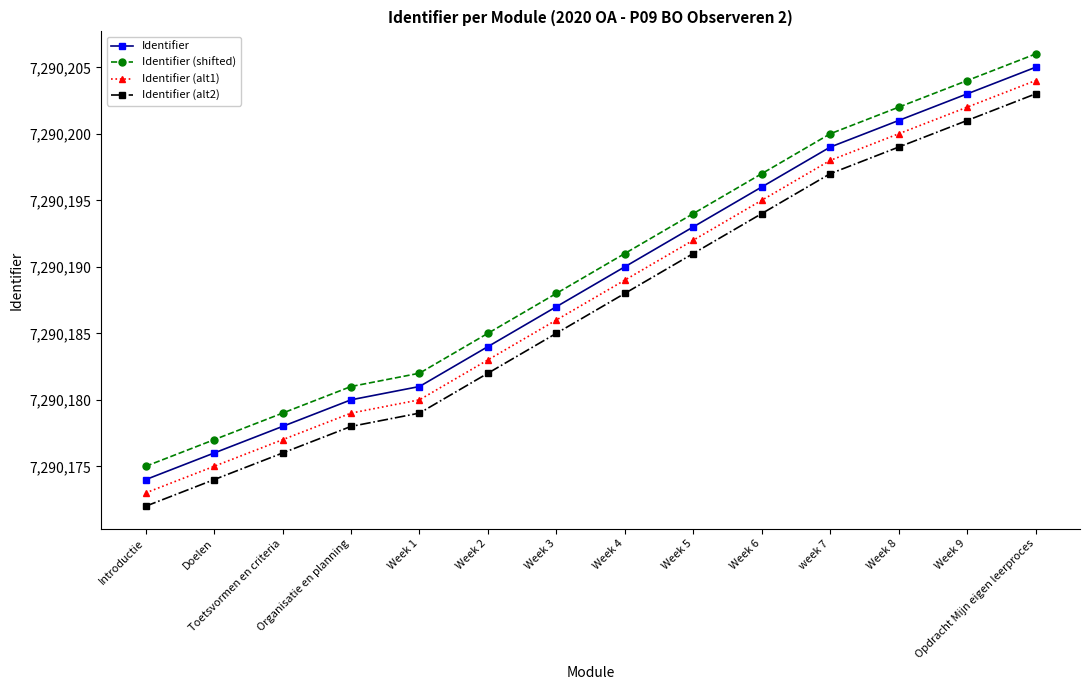

What are all the series names shown in the legend?

Identifier, Identifier (shifted), Identifier (alt1), Identifier (alt2)